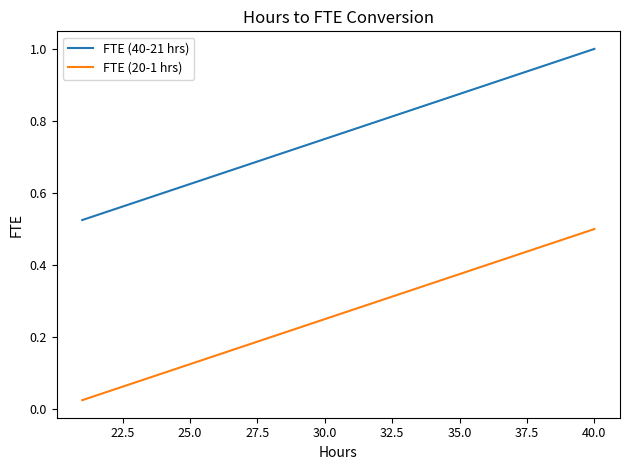

What is the value of the FTE (40-21 hrs) point at the 8th from the left?

0.8